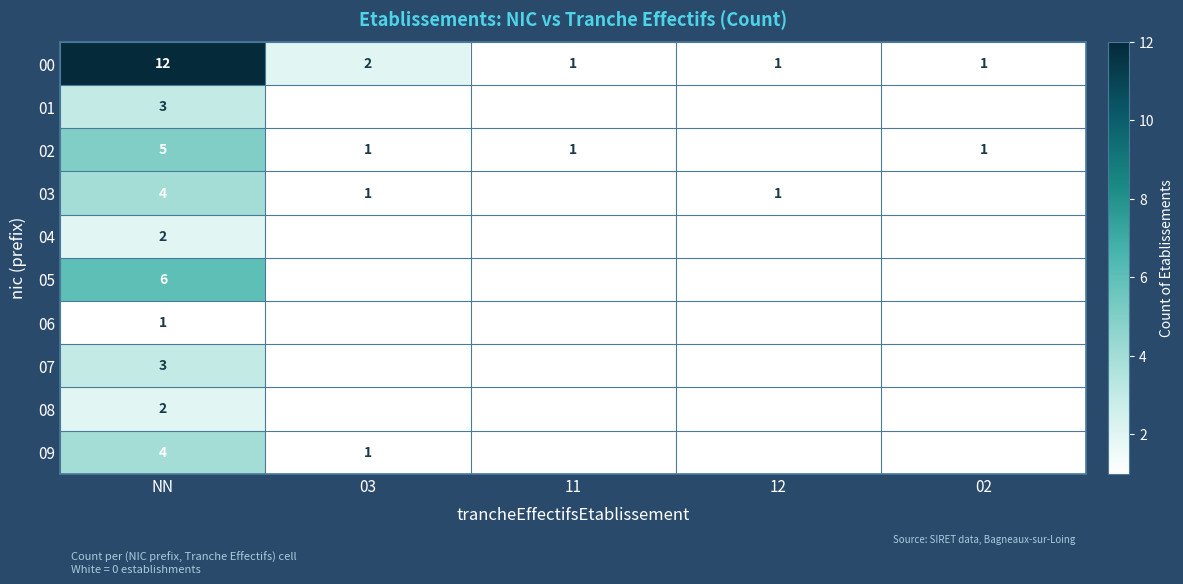

True or false: 02 has a value of 0 at 02.

False